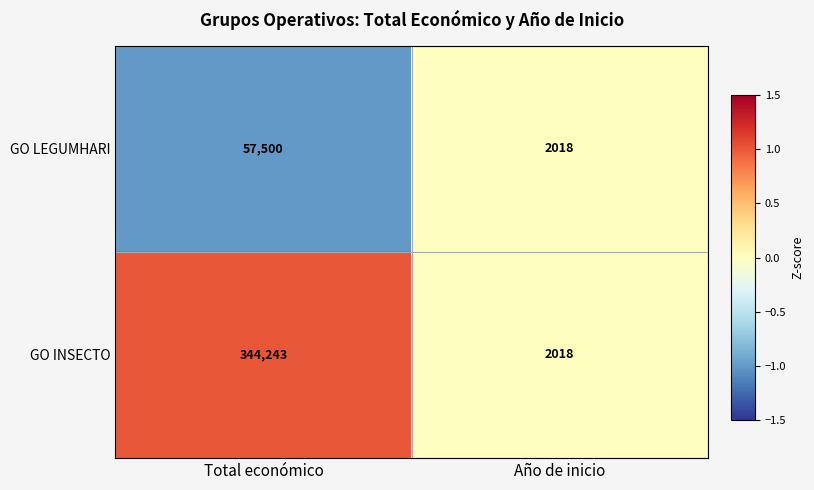

Rank the series by their average value, from lowest to highest.

GO LEGUMHARI, GO INSECTO